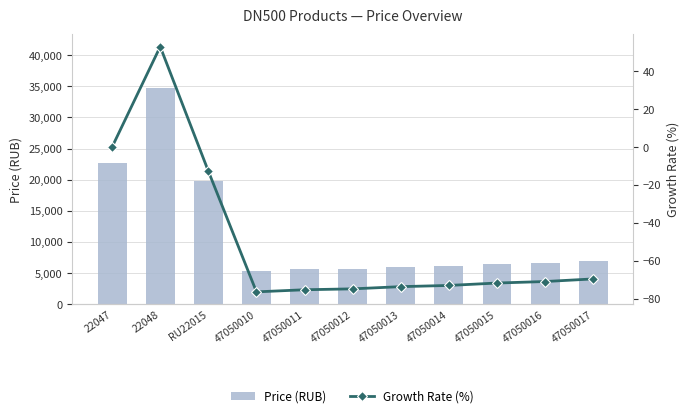

What is the label of the 10th bar from the left?

47050016